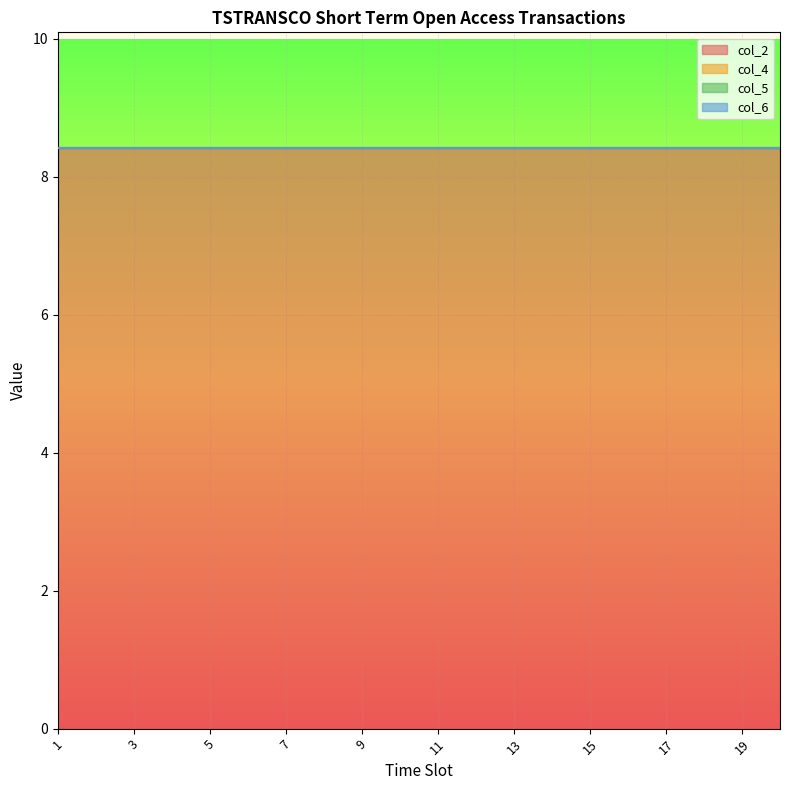

True or false: col_5 and col_2 cross at least once.

False